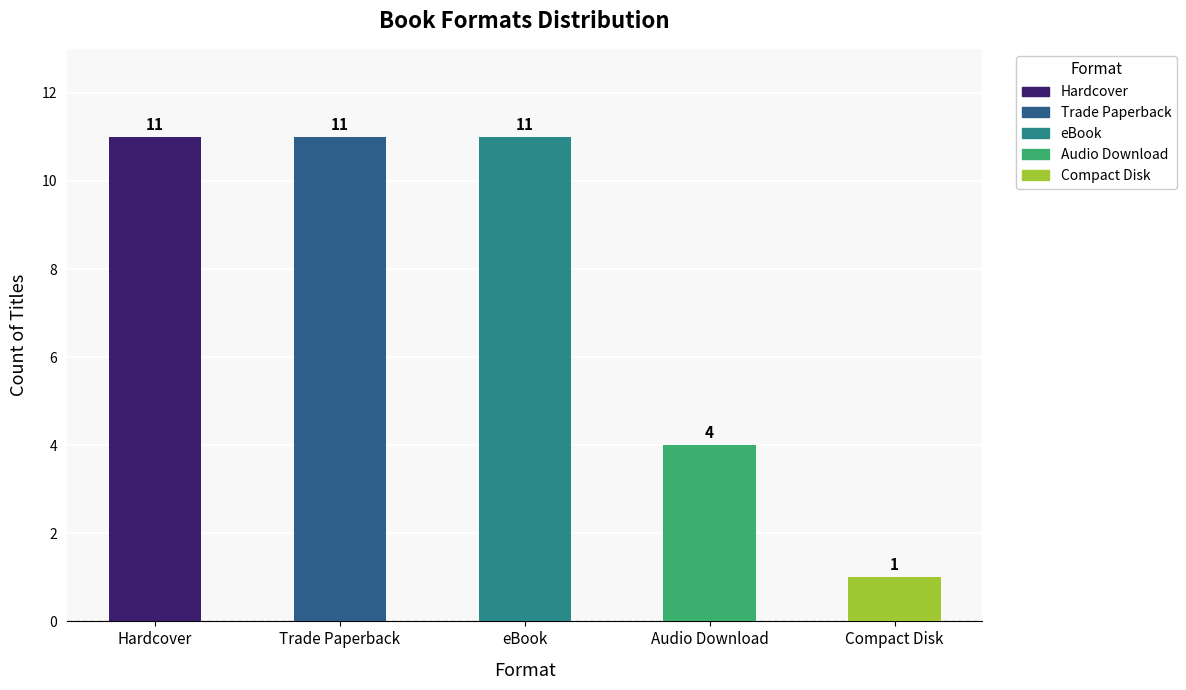

Which category has the lowest value across all series?

Compact Disk